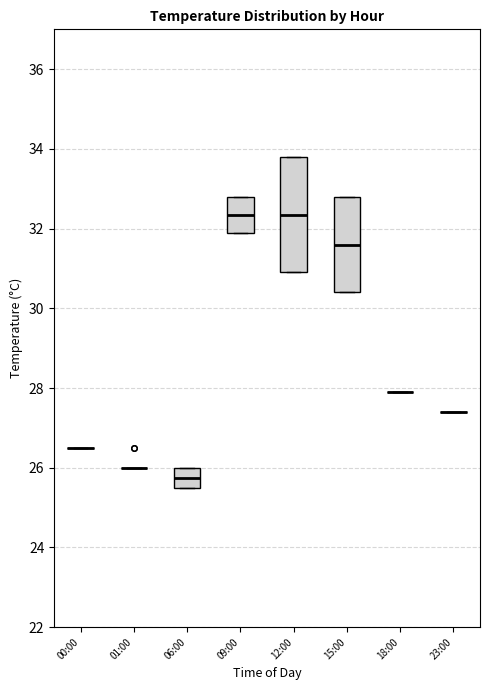

Reading left to right, transcribe this box plot: for each box, give where its median line is, the range the box spans, and where its two whiskers end, as read against the y-axis. The values are not printed on the chart, so give them approximately, as read against the axis.

00:00: box collapsed to a line at 26.6, whiskers 26.6 to 26.6
01:00: box collapsed to a line at 26.0, whiskers 26.0 to 26.0
06:00: median 25.8, box 25.6 to 26.0, whiskers 25.6 to 26.0
09:00: median 32.4, box 32.0 to 32.8, whiskers 32.0 to 32.8
12:00: median 32.4, box 31.0 to 33.8, whiskers 31.0 to 33.8
15:00: median 31.6, box 30.4 to 32.8, whiskers 30.4 to 32.8
18:00: box collapsed to a line at 28.0, whiskers 28.0 to 28.0
23:00: box collapsed to a line at 27.4, whiskers 27.4 to 27.4